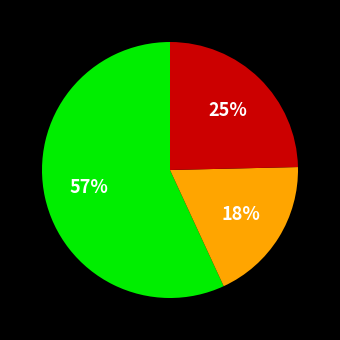

Is there any slice that represents more than half of the pie?

Yes